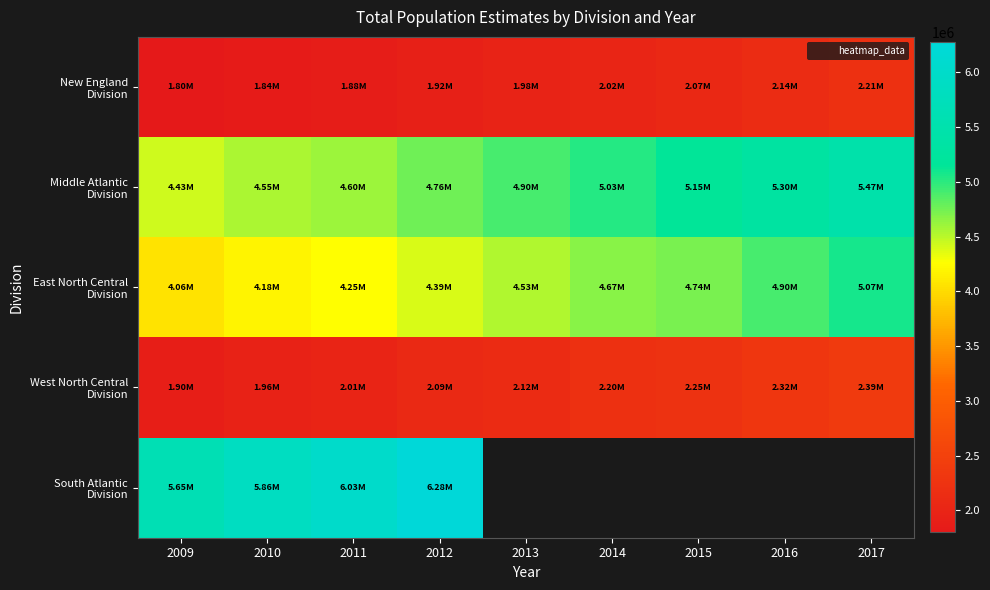

Which series has the largest range (max minus min)?

Middle Atlantic Division